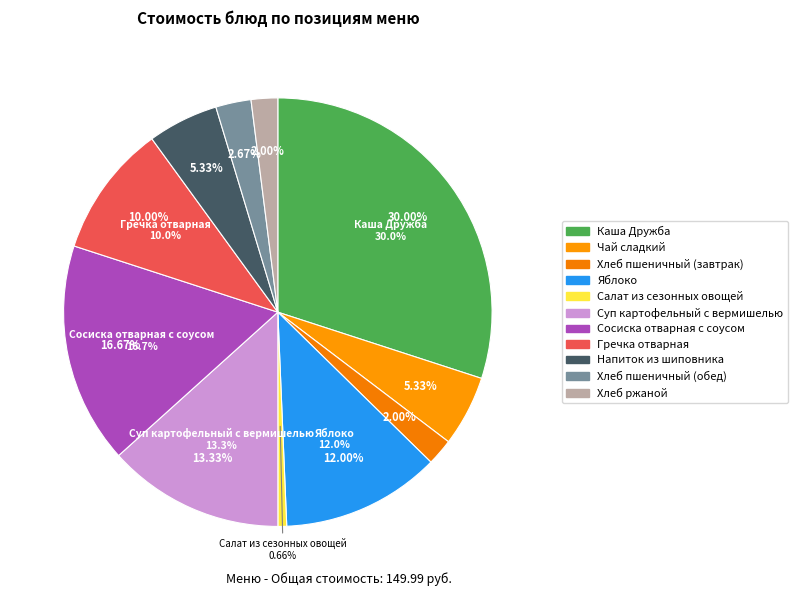

How many segments does this pie chart have?

11